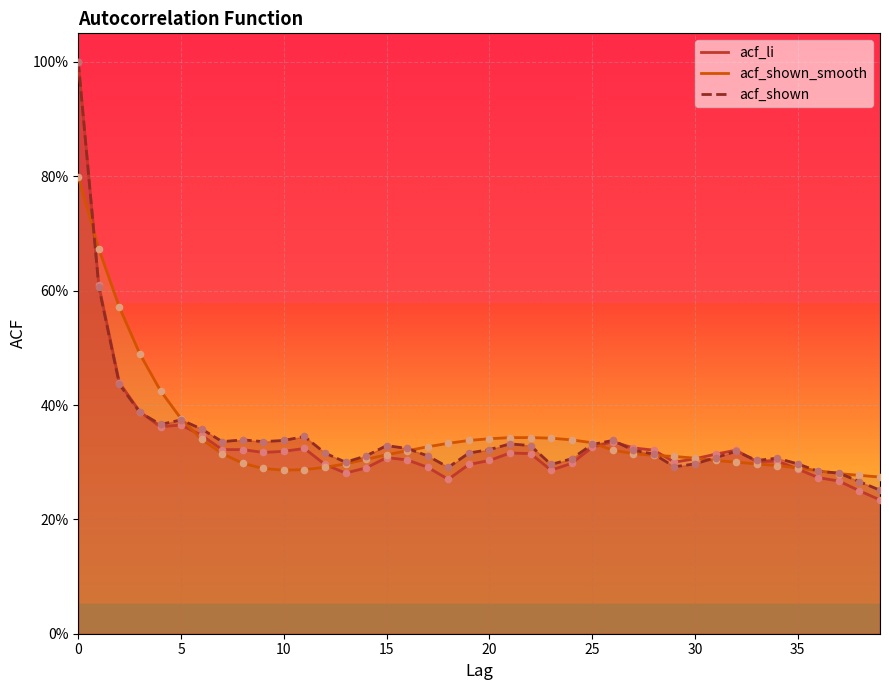

What are all the series names shown in the legend?

acf_shown, acf_shown_smooth, acf_li